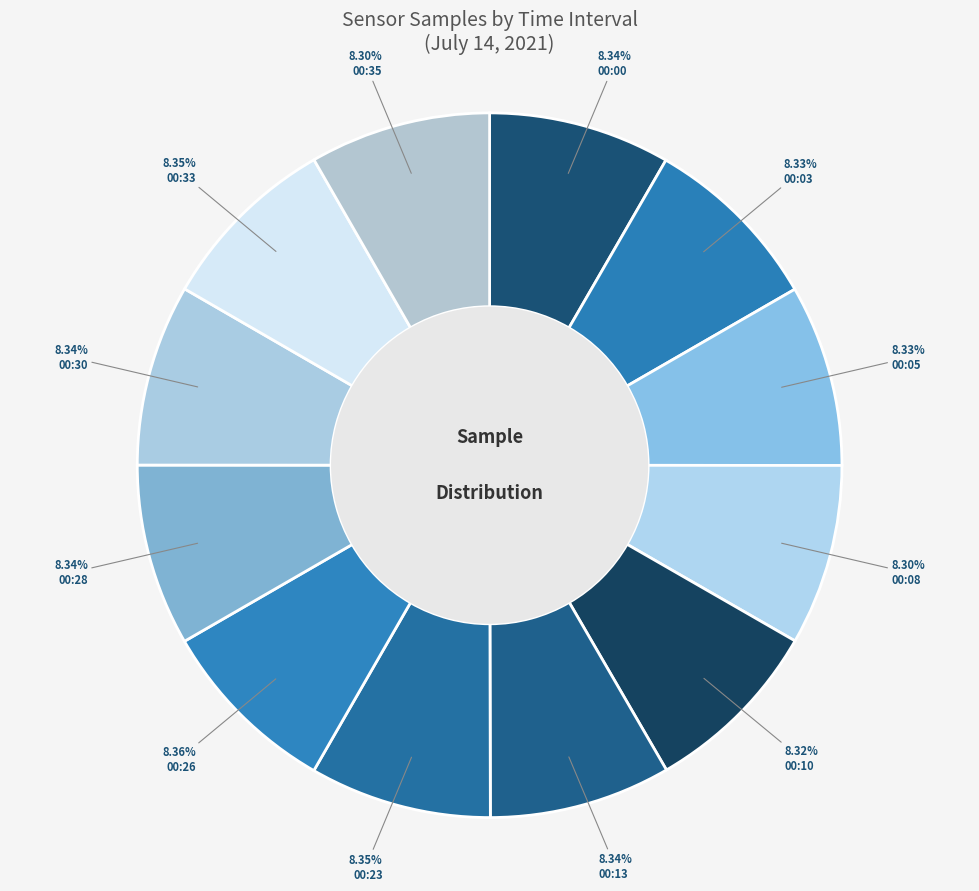

Is the sum of 00:26 and 00:08 greater than half?

No